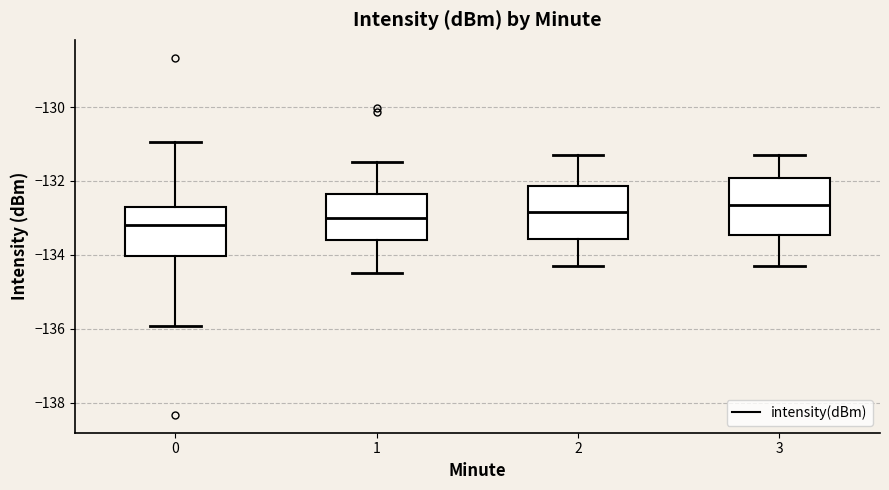

Reading left to right, transcribe this box plot: for each box, give where its median line is, the range the box spans, and where its two whiskers end, as read against the y-axis. The values are not printed on the chart, so give them approximately, as read against the axis.

0: median -133.2, box -134.0 to -132.6, whiskers -136.0 to -131.0
1: median -133.0, box -133.6 to -132.4, whiskers -134.4 to -131.4
2: median -132.8, box -133.6 to -132.2, whiskers -134.2 to -131.2
3: median -132.6, box -133.4 to -132.0, whiskers -134.2 to -131.2